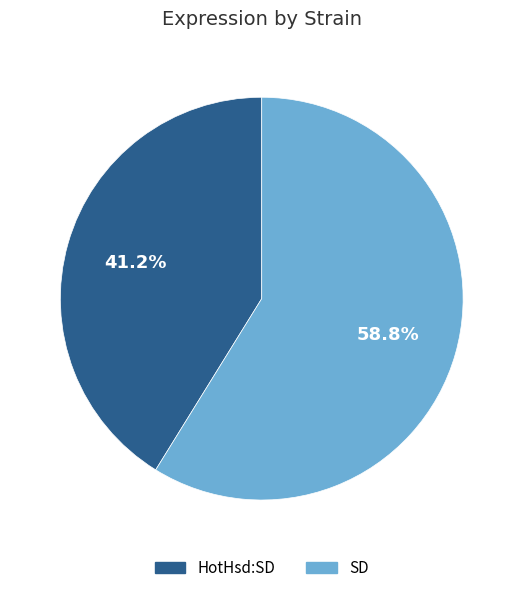

Is the sum of HotHsd:SD and SD greater than half?

Yes